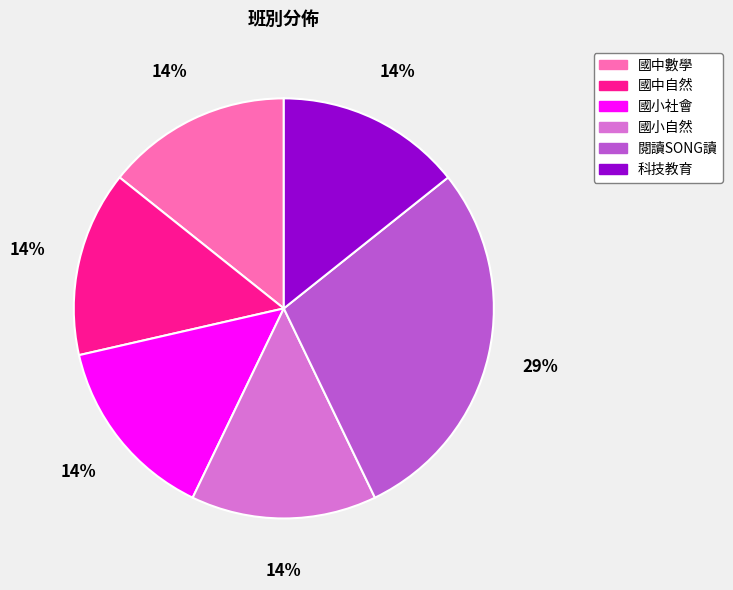

Which category has the biggest portion of the pie?

閱讀SONG讀